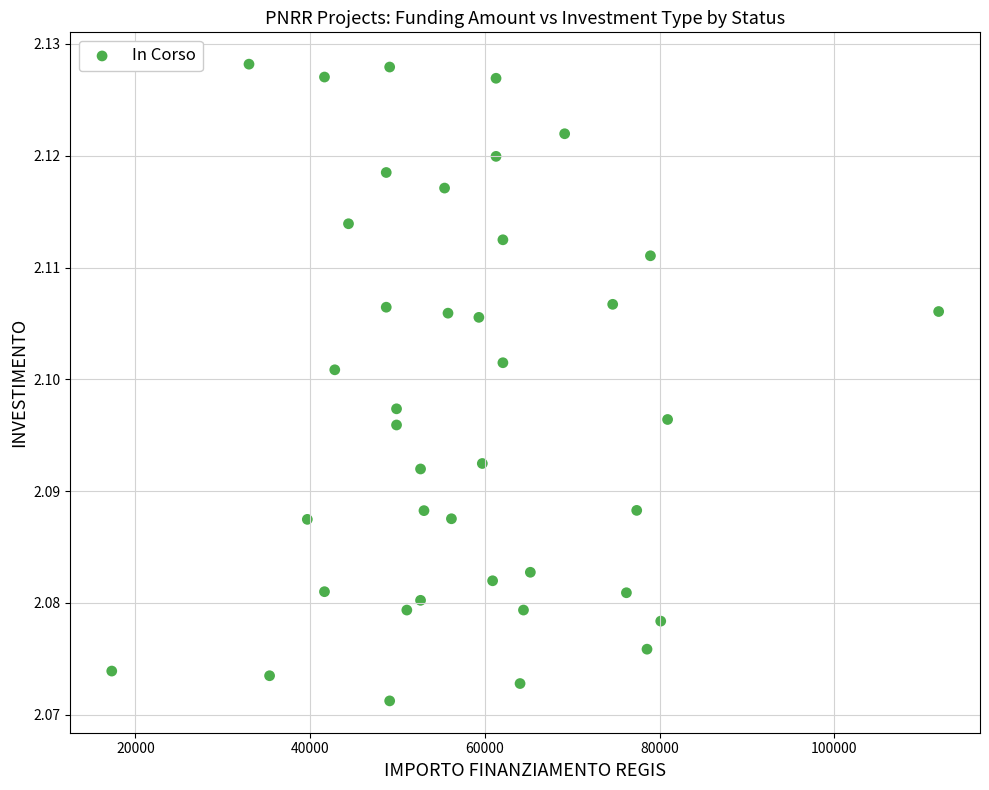

What is the range of X values (max minus min)?

94665.7